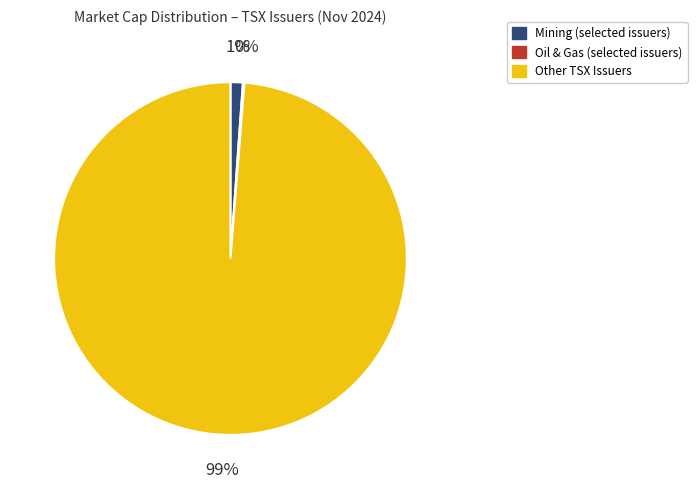

Is there a majority slice in this chart?

Yes